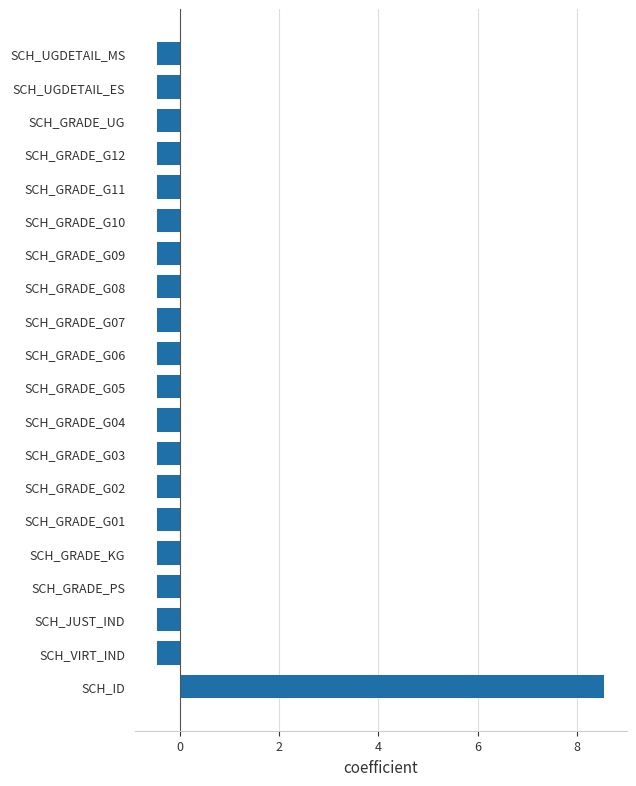

How many negative values are there?

19